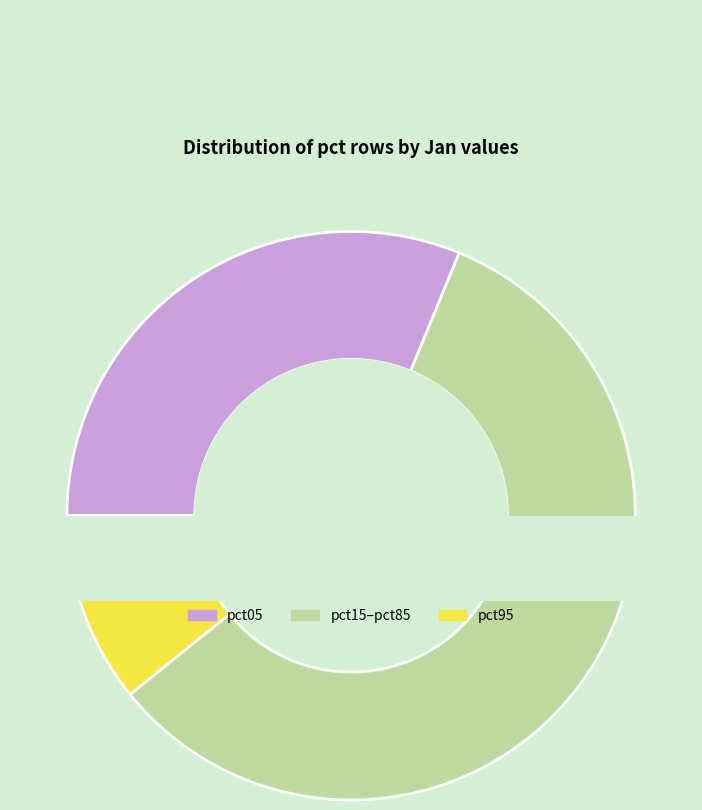

The pct55 slice represents 1% of the pie. True or false?

False